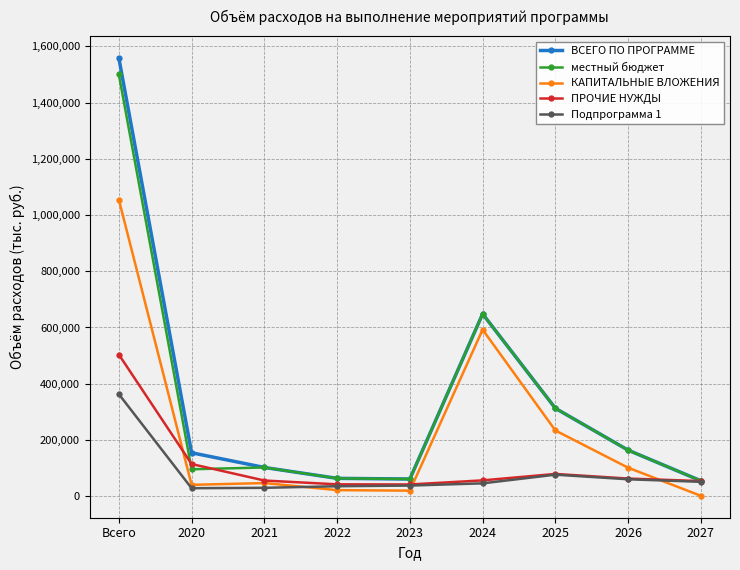

What is the sum of the местный бюджет values at 2020 and 2023?

156336.4